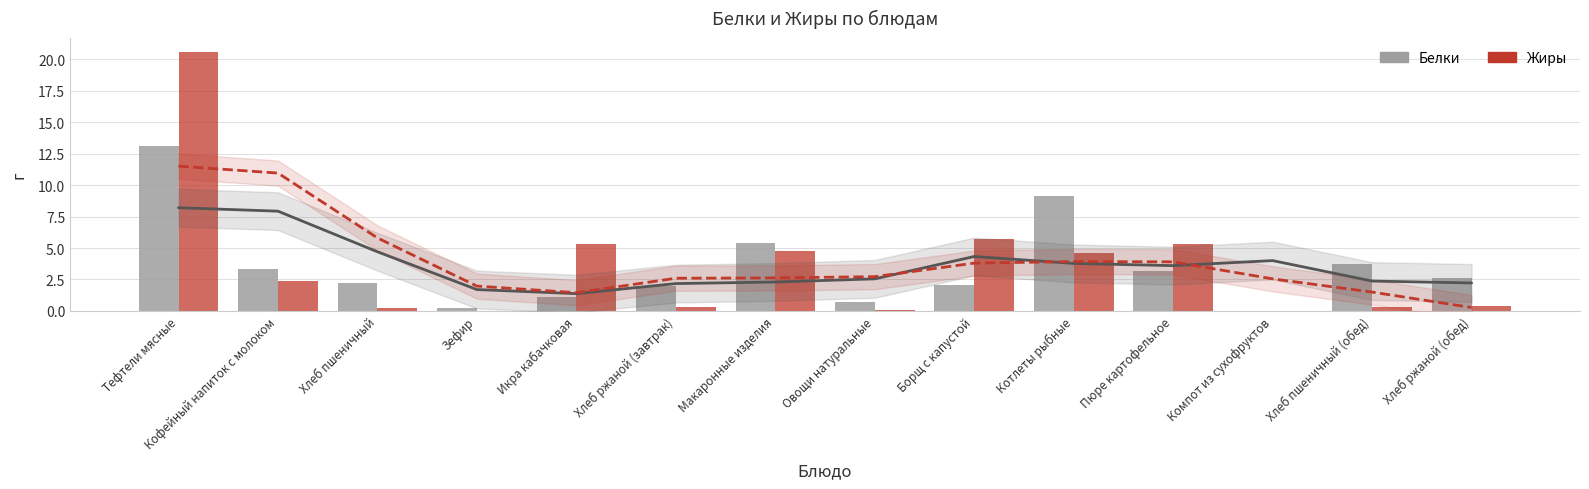

Is it true that Белки equals 2.2 at Хлеб пшеничный?

True